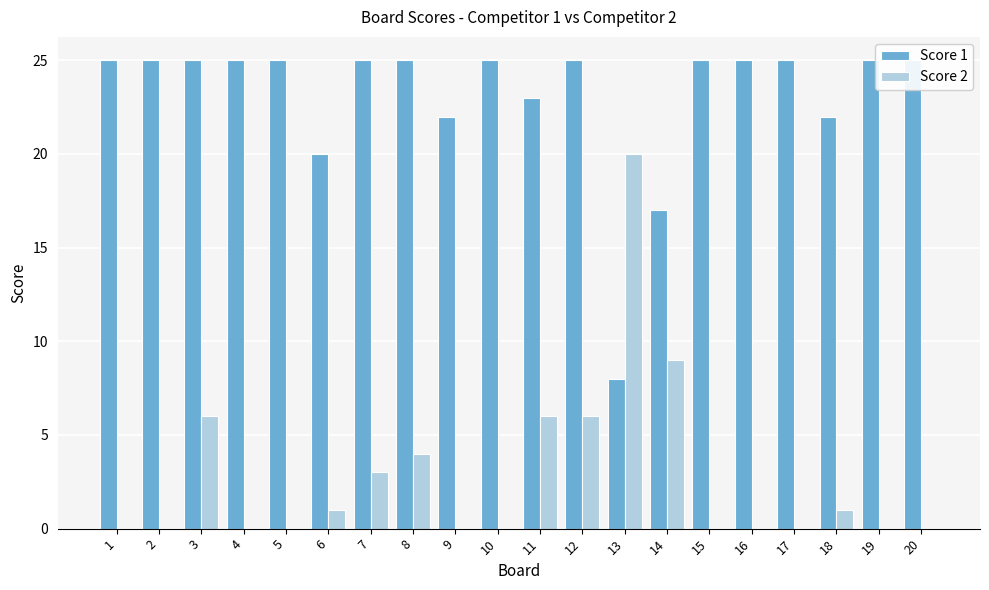

At how many categories does at least one series exceed 6?

20